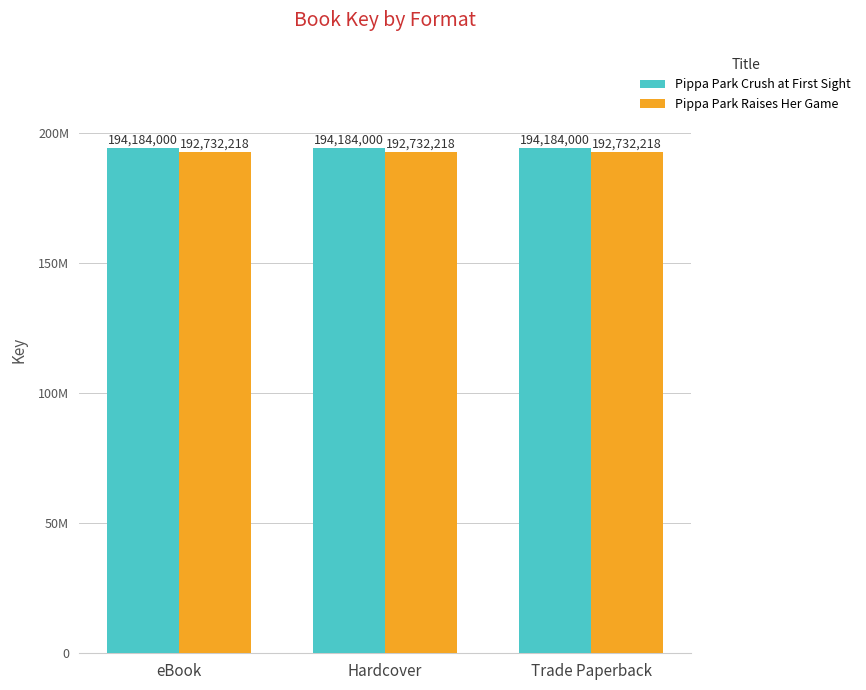

What is the minimum value for Pippa Park Raises Her Game?

192732218